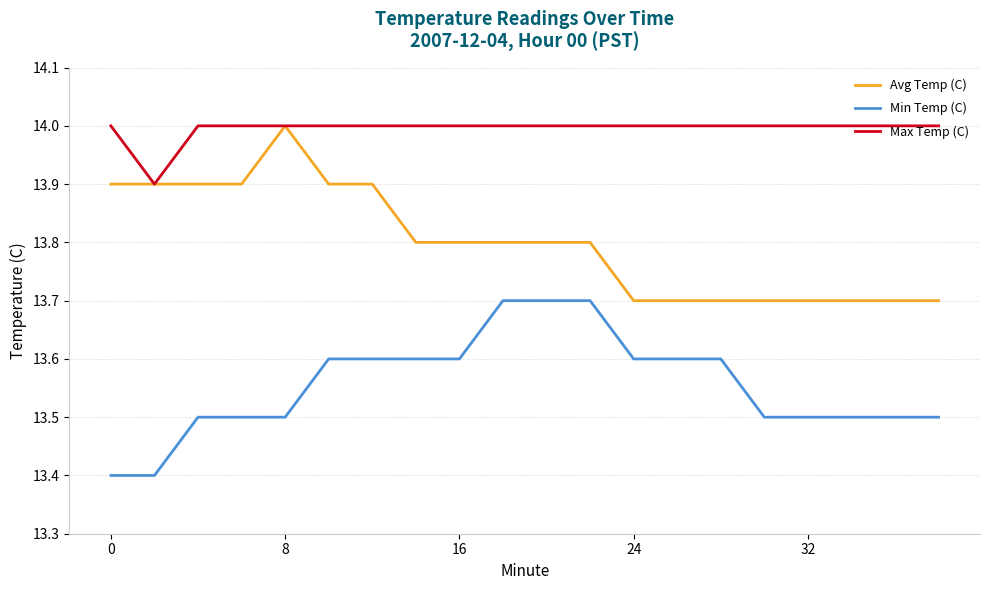

What is the lowest value of the Avg Temp (C) series?

13.7